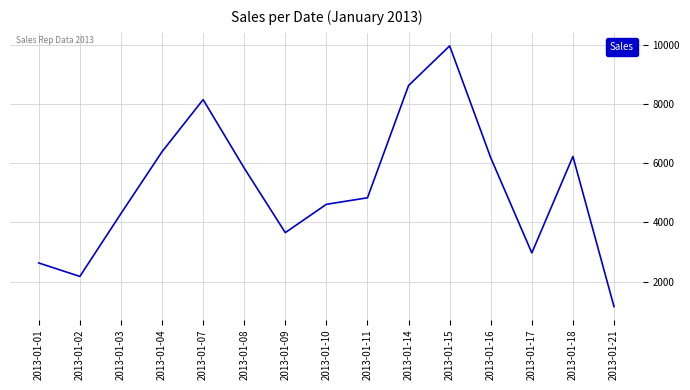

Reading right to left, transcribe all the data shown in this chart.

2013-01-21=1163.0	2013-01-18=6226.3	2013-01-17=2973.3	2013-01-16=6181.0	2013-01-15=9953.5	2013-01-14=8618.3	2013-01-11=4832.3	2013-01-10=4612.7	2013-01-09=3658.2	2013-01-08=5833.2	2013-01-07=8142.4	2013-01-04=6385.7	2013-01-03=4300.1	2013-01-02=2181.3	2013-01-01=2634.2